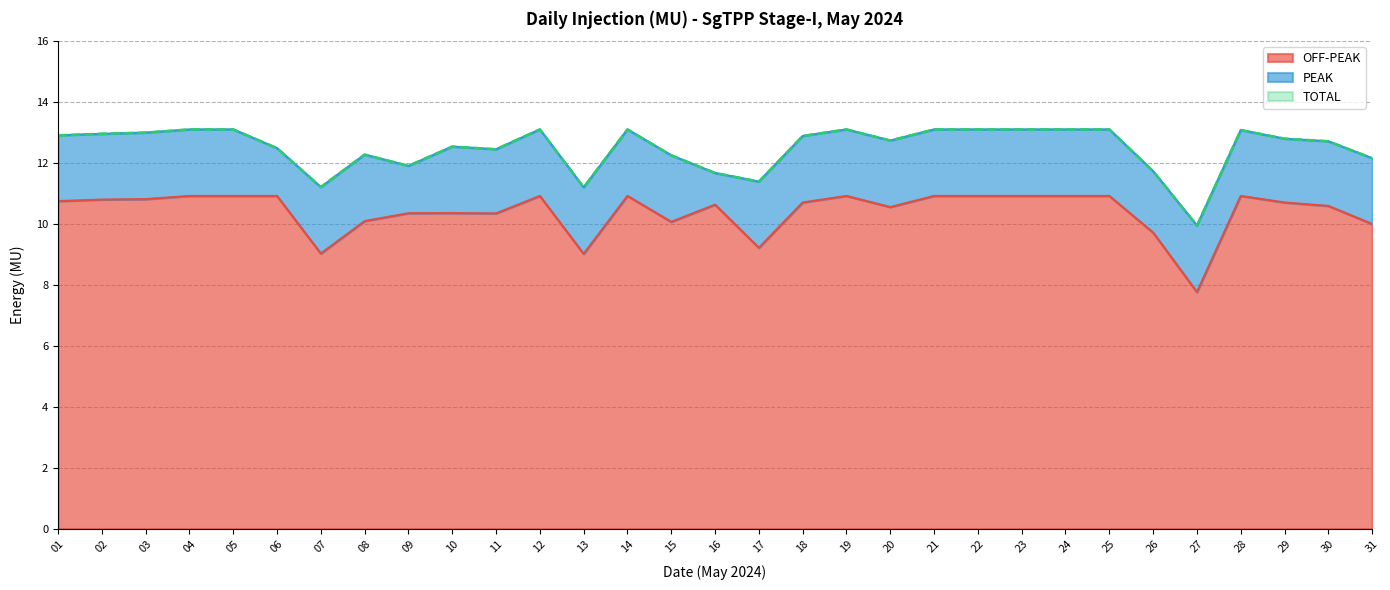

What is the lowest value of the TOTAL series?

9.9